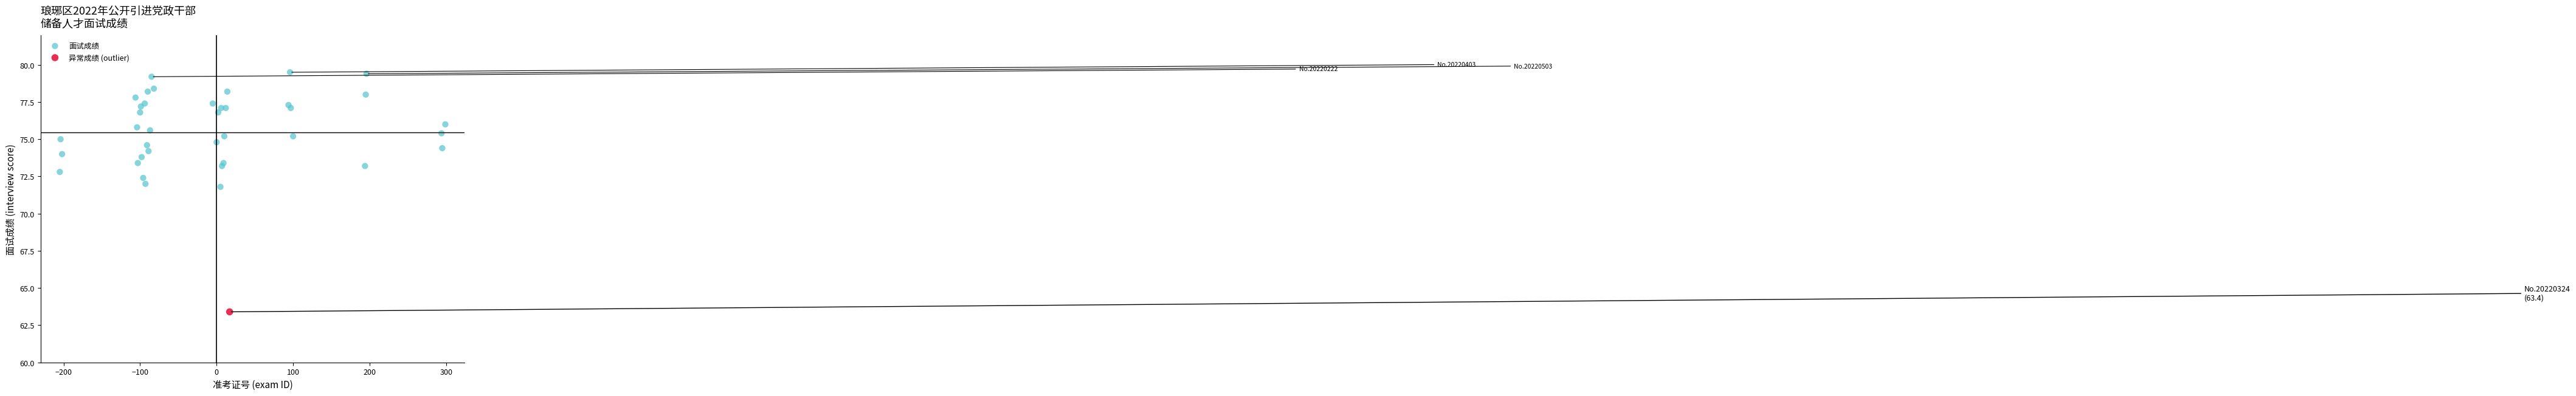

What are all the series names shown in the legend?

面试成绩, 异常成绩 (outlier)